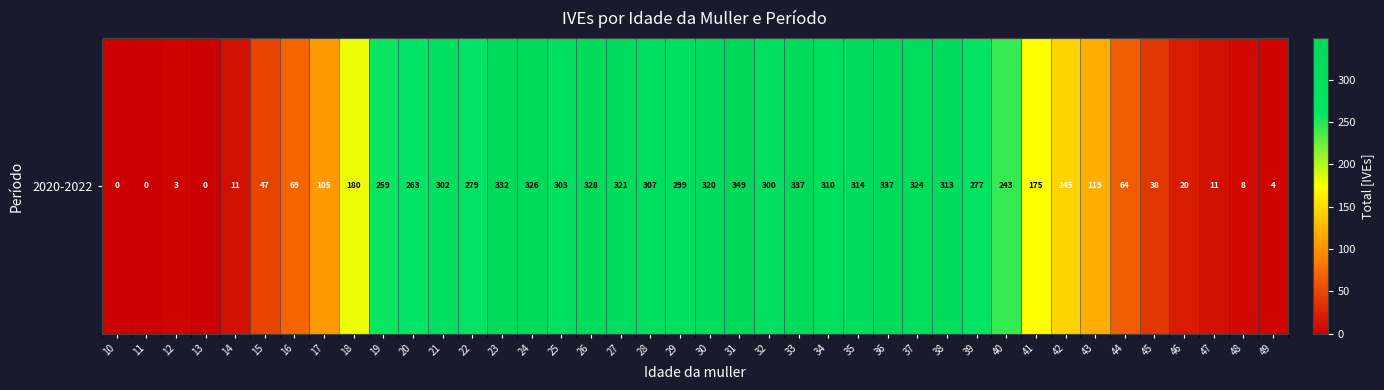

What value does the data have at 31, to the nearest 10?

350